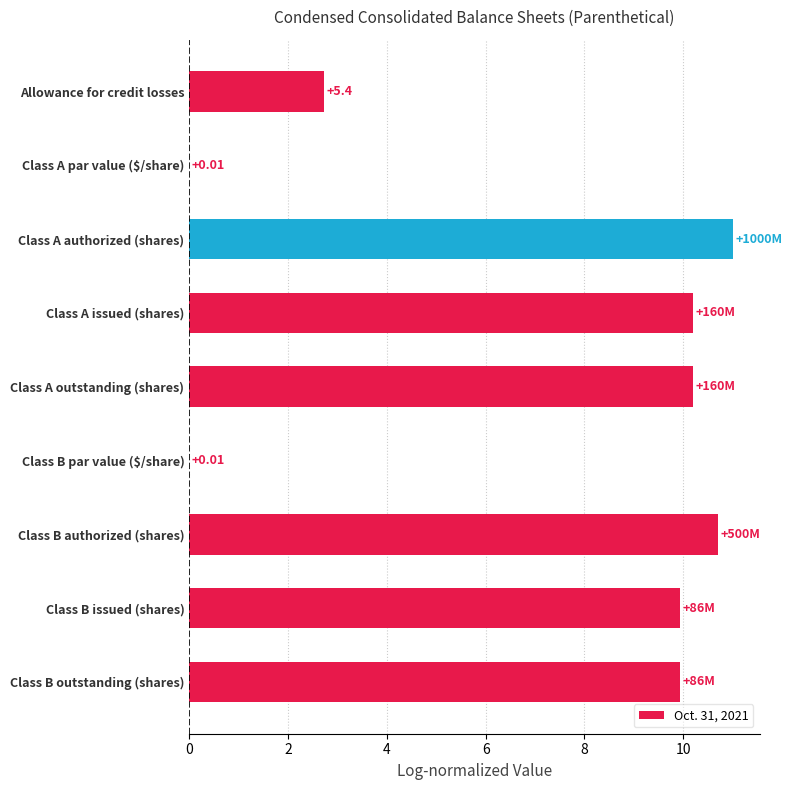

Between Class A par value ($/share) and Class B outstanding (shares), which is larger?

Class B outstanding (shares)